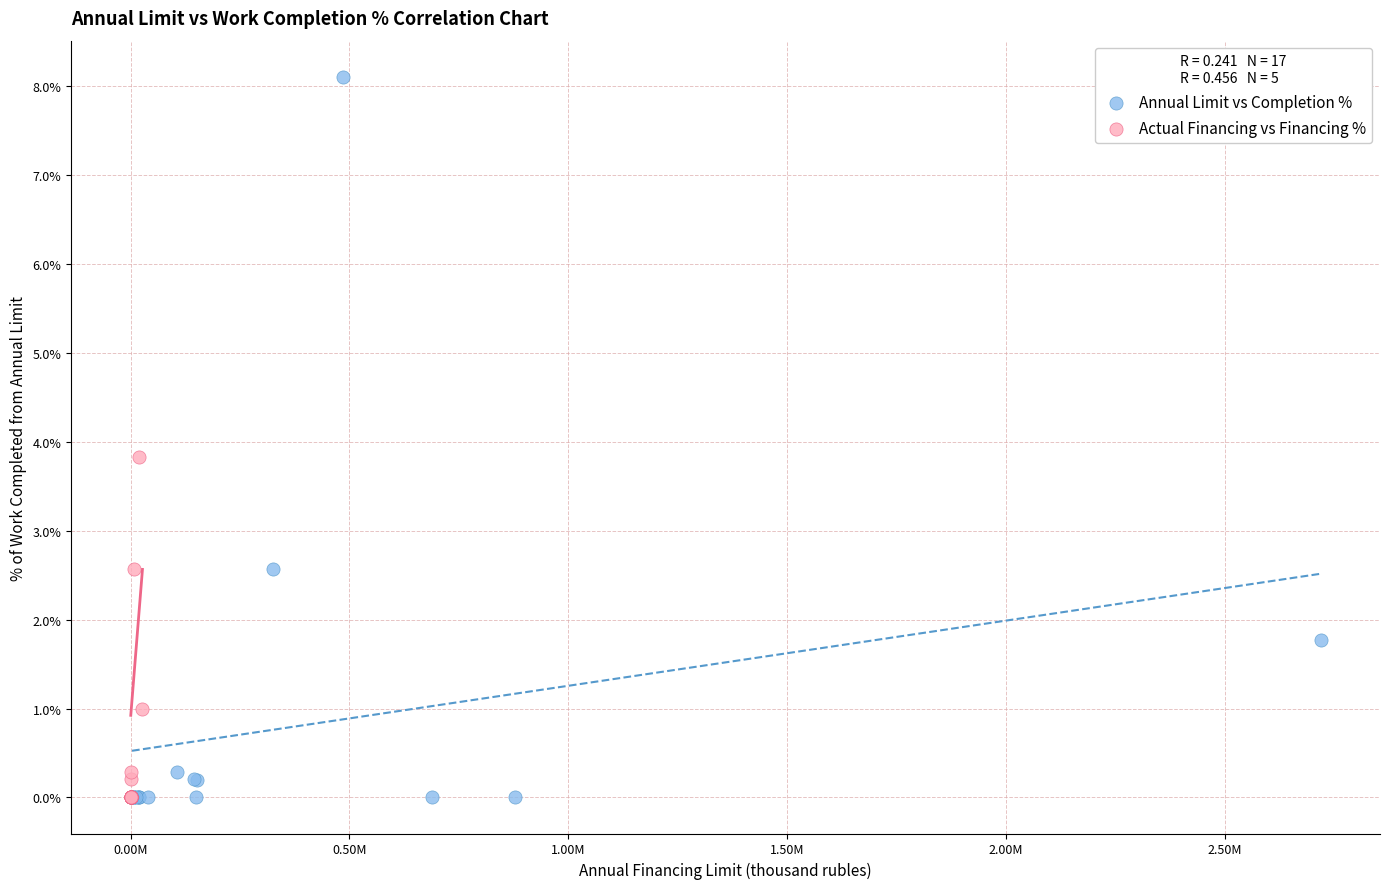

Which series has the widest spread of Y values?

Annual Limit vs Completion %